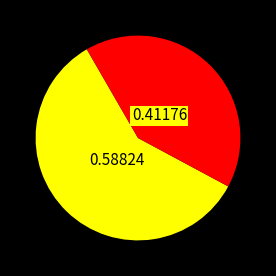

Is there any slice that represents more than half of the pie?

Yes